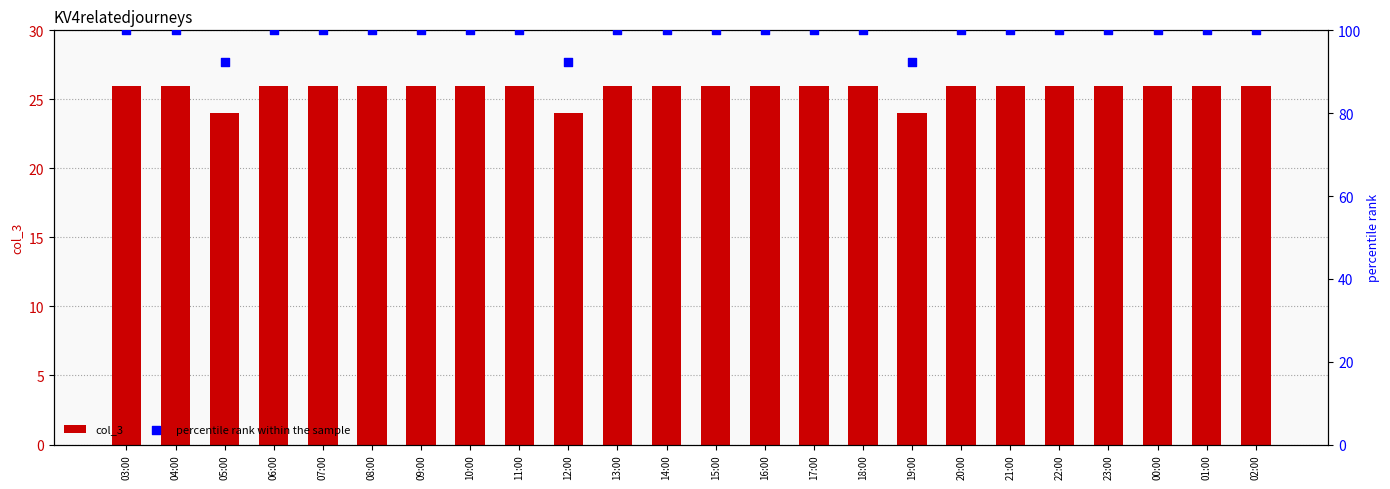

Which series reaches the maximum Y coordinate?

percentile rank within the sample